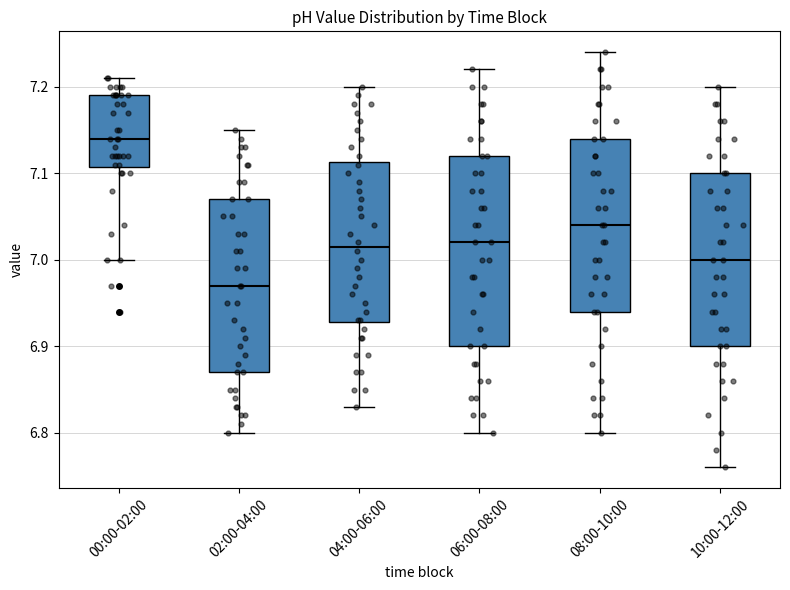

Which box has the highest median line?

00:00-02:00